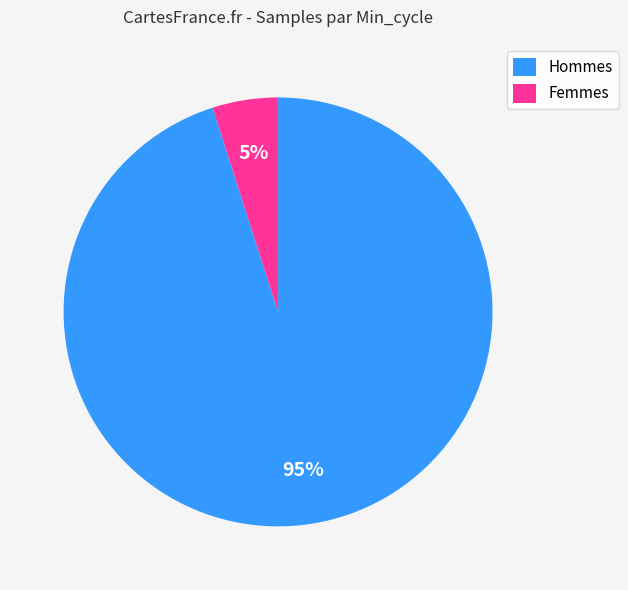

True or false: Femmes accounts for 14% of the total.

False